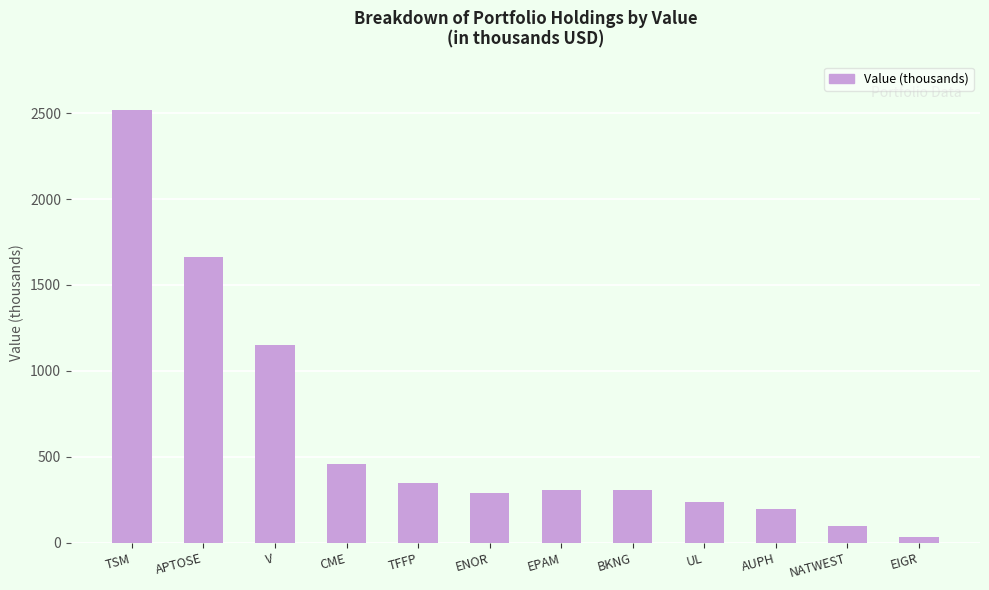

Does the chart contain any negative values?

No